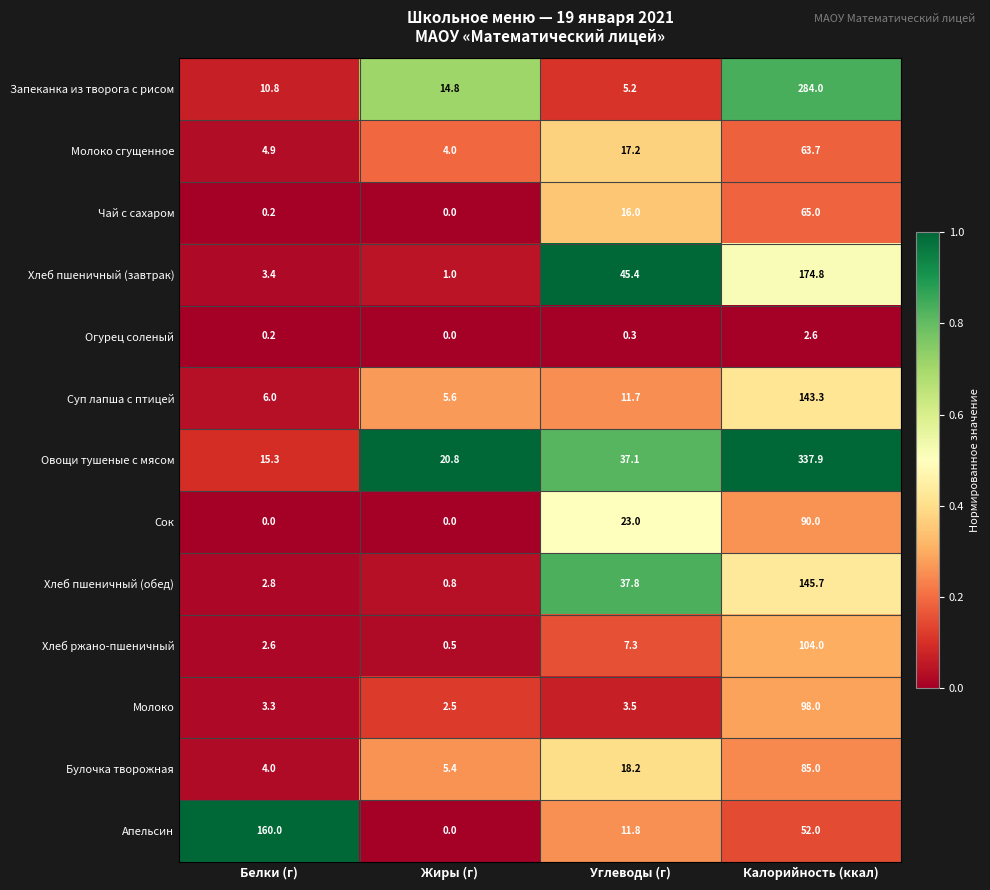

True or false: Апельсин has a value of 160.0 at Белки (г).

True